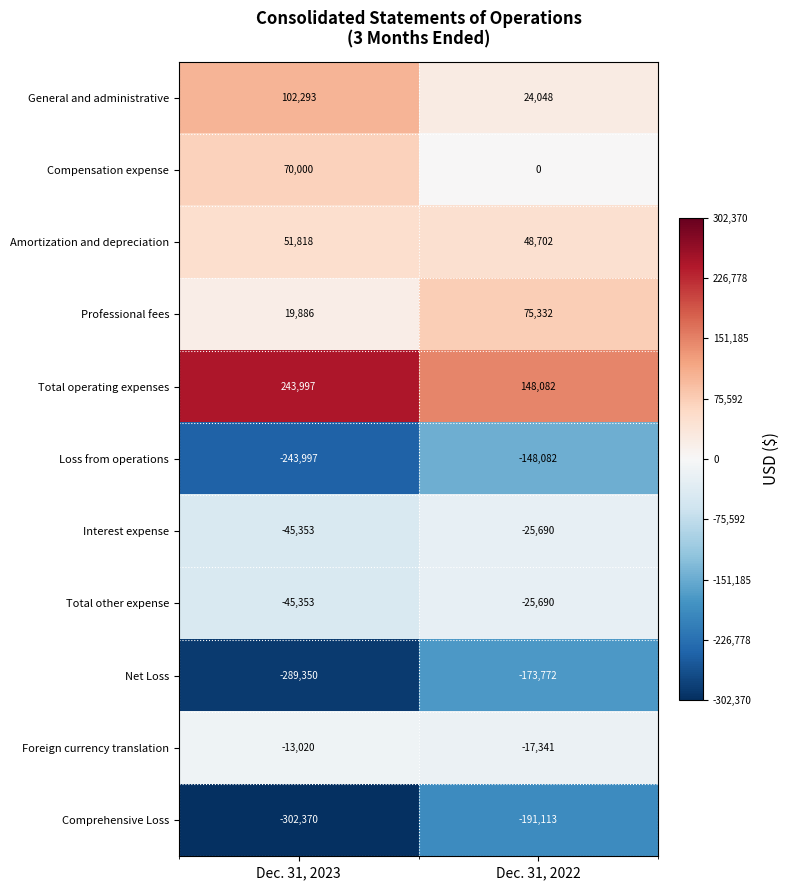

Reading left to right, what are all the values shown in this chart?

General and administrative: Dec. 31, 2023=102293	Dec. 31, 2022=24048
Compensation expense: Dec. 31, 2023=70000	Dec. 31, 2022=0
Amortization and depreciation: Dec. 31, 2023=51818	Dec. 31, 2022=48702
Professional fees: Dec. 31, 2023=19886	Dec. 31, 2022=75332
Total operating expenses: Dec. 31, 2023=243997	Dec. 31, 2022=148082
Loss from operations: Dec. 31, 2023=-243997	Dec. 31, 2022=-148082
Interest expense: Dec. 31, 2023=-45353	Dec. 31, 2022=-25690
Total other expense: Dec. 31, 2023=-45353	Dec. 31, 2022=-25690
Net Loss: Dec. 31, 2023=-289350	Dec. 31, 2022=-173772
Foreign currency translation: Dec. 31, 2023=-13020	Dec. 31, 2022=-17341
Comprehensive Loss: Dec. 31, 2023=-302370	Dec. 31, 2022=-191113